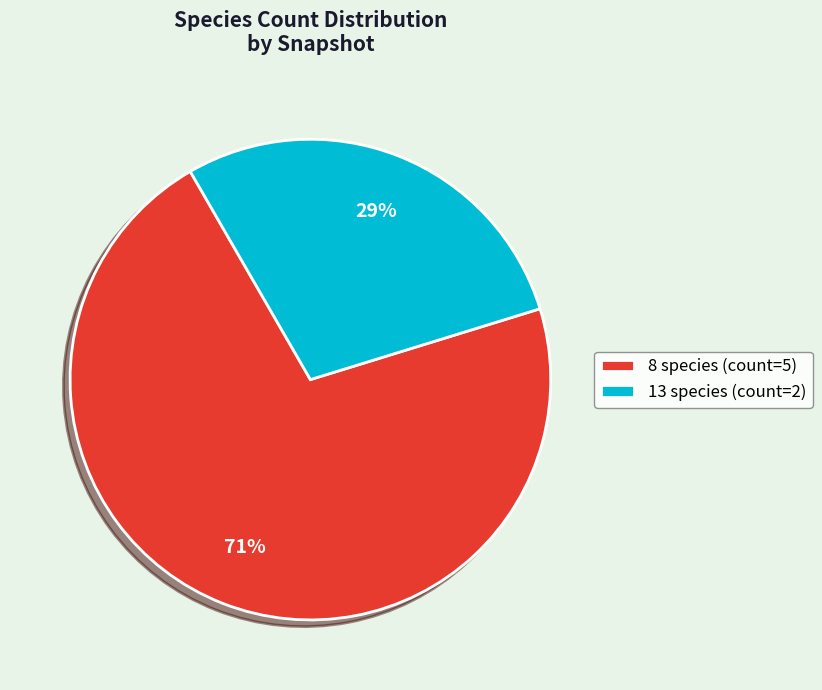

Rank the categories by value from lowest to highest.

13 species (count=2), 8 species (count=5)